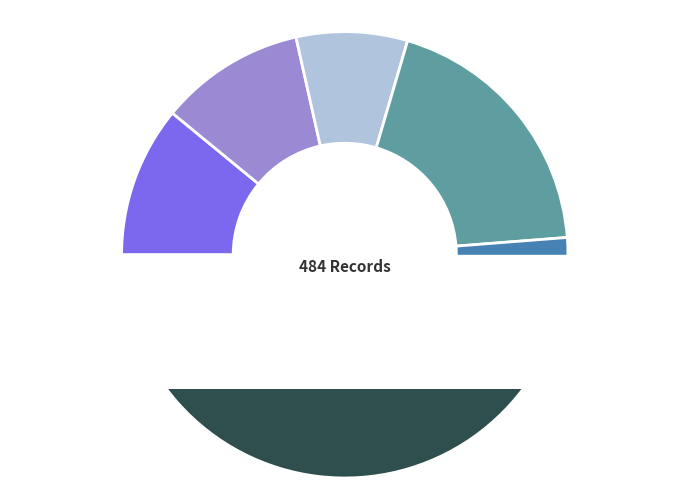

Between Dược and Luật, which is larger?

Luật